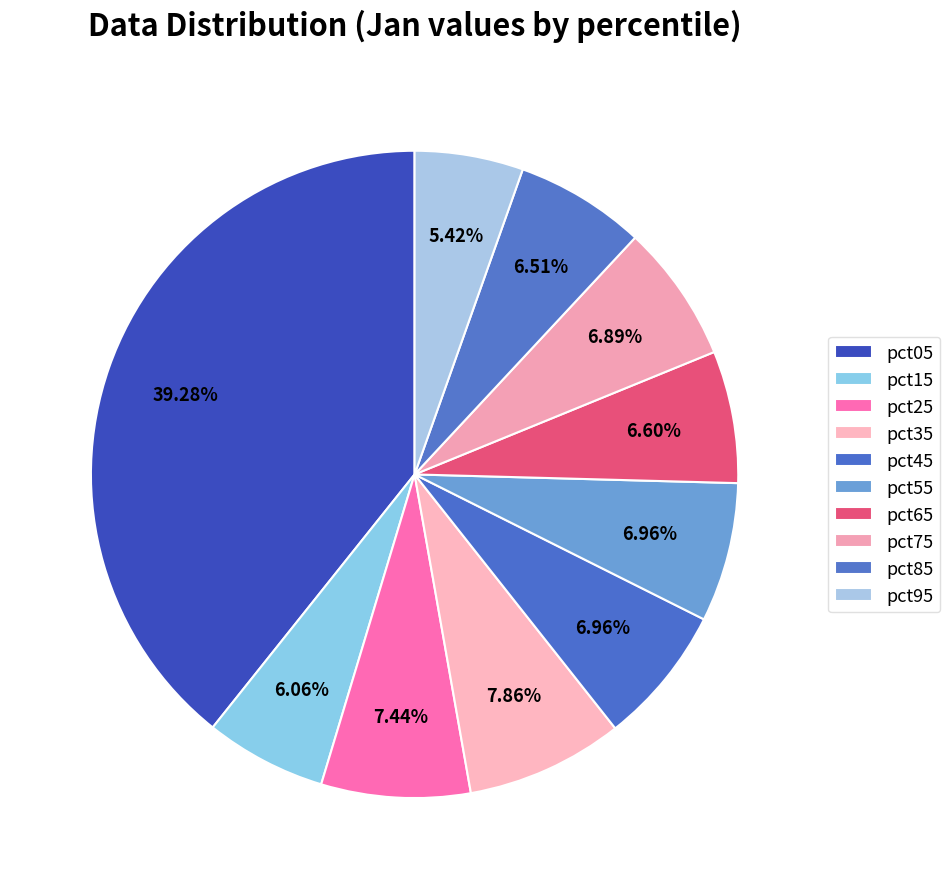

True or false: pct35 accounts for 14% of the total.

False